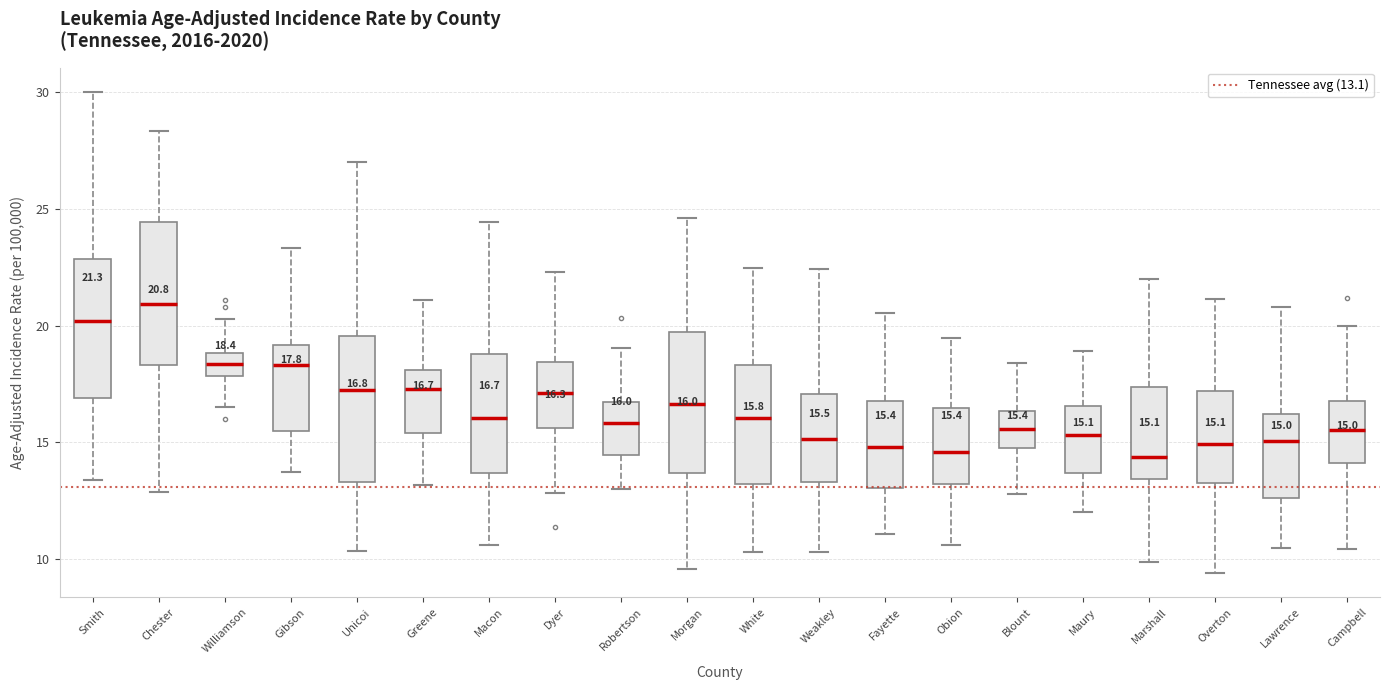

Which box has the highest median line?

Chester